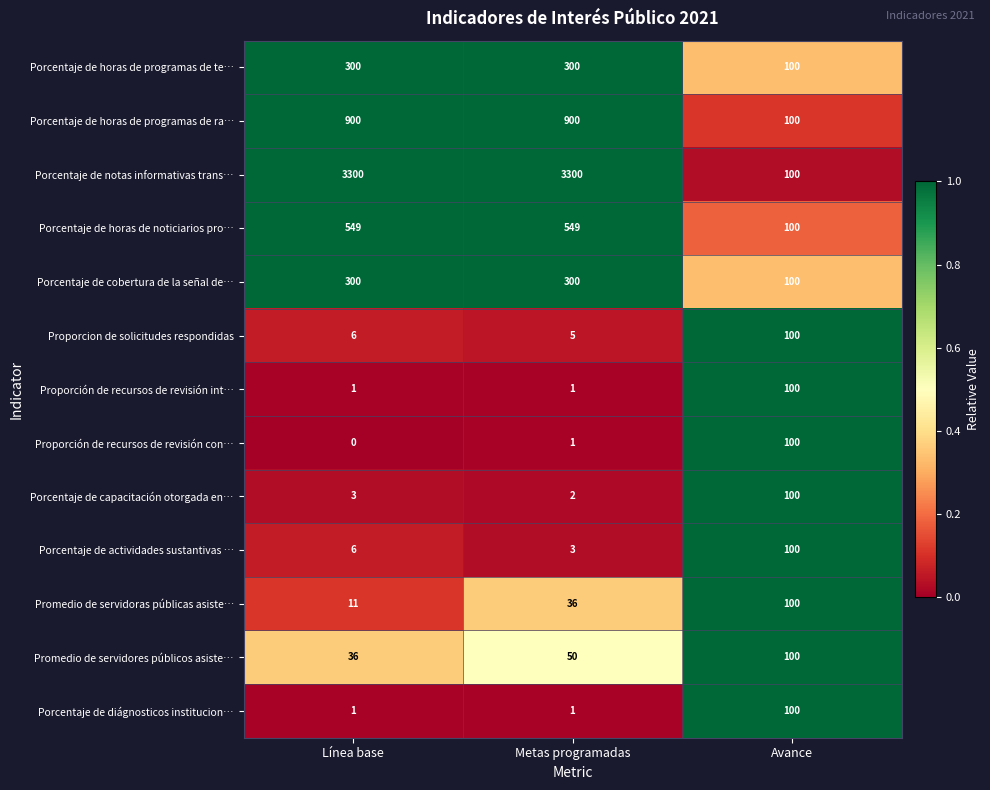

What is the average value of the Porcentaje de cobertura de la señal de… series?

233